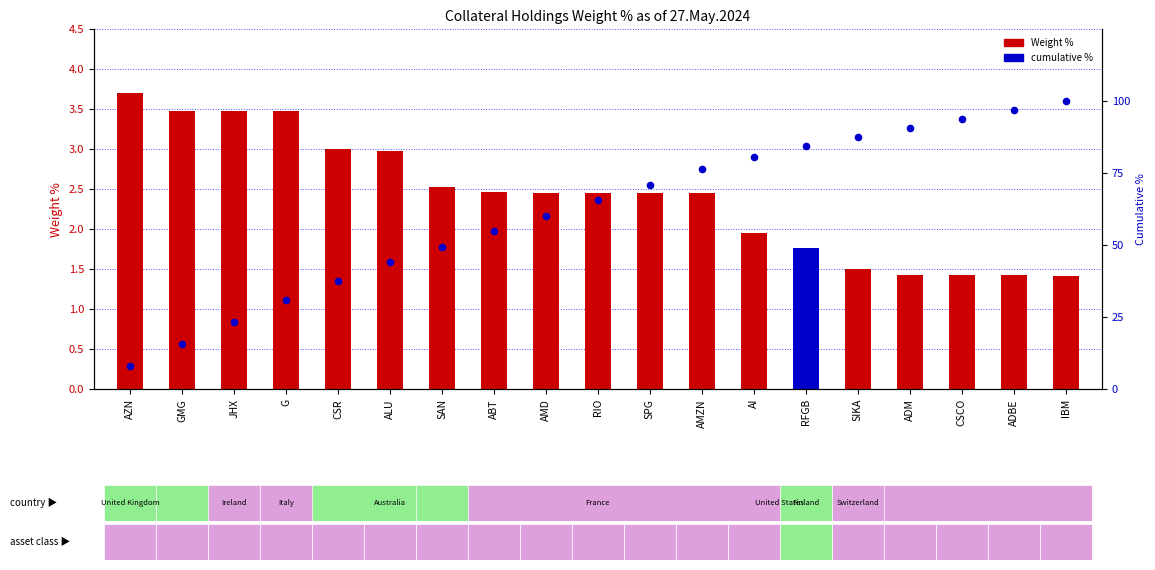

What is the total value across all series at G?

34.4